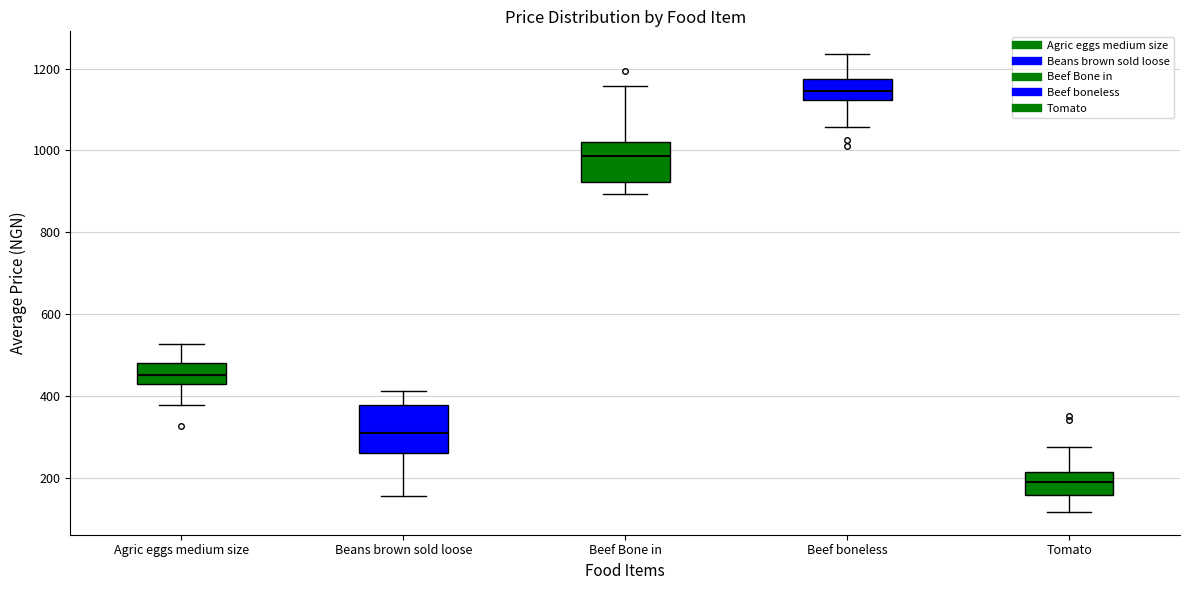

Reading left to right, transcribe this box plot: for each box, give where its median line is, the range the box spans, and where its two whiskers end, as read against the y-axis. The values are not printed on the chart, so give them approximately, as read against the axis.

Agric eggs medium size: median 460, box 420 to 480, whiskers 380 to 520
Beans brown sold loose: median 300, box 260 to 380, whiskers 160 to 420
Beef Bone in: median 980, box 920 to 1020, whiskers 900 to 1160
Beef boneless: median 1140, box 1120 to 1180, whiskers 1060 to 1240
Tomato: median 200, box 160 to 220, whiskers 120 to 280